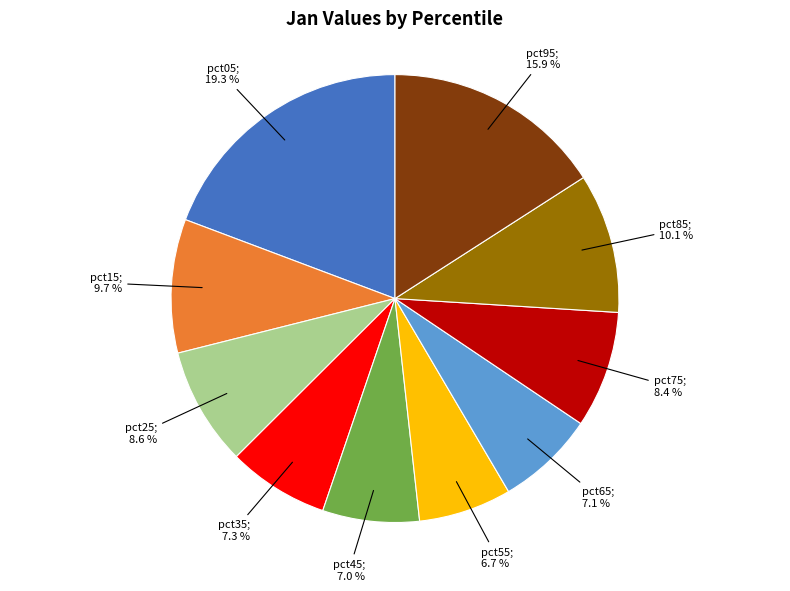

Is there a majority slice in this chart?

No